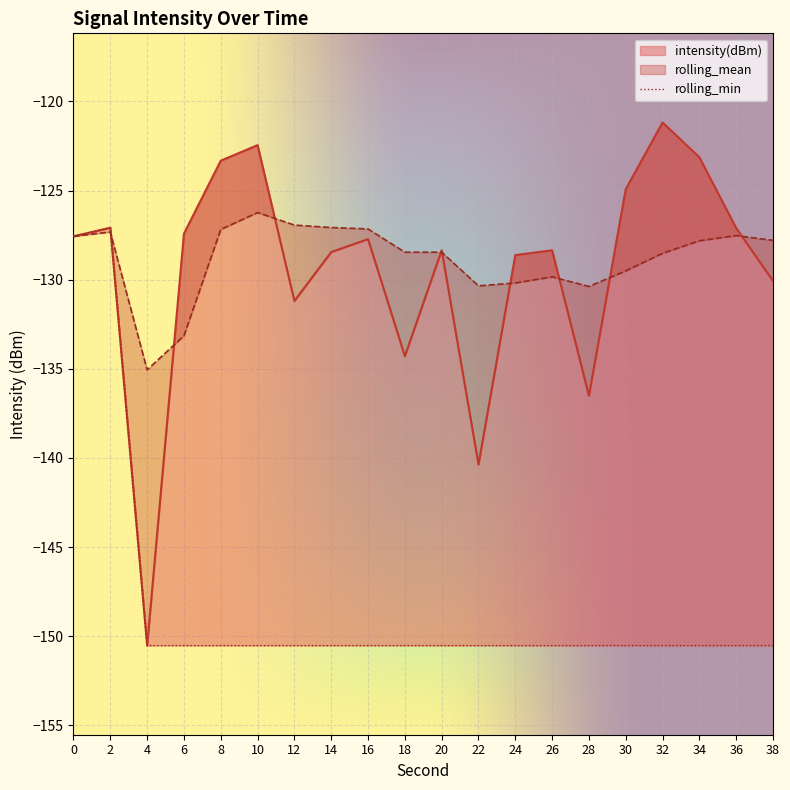

Does the chart display data point markers on the line(s)?

No